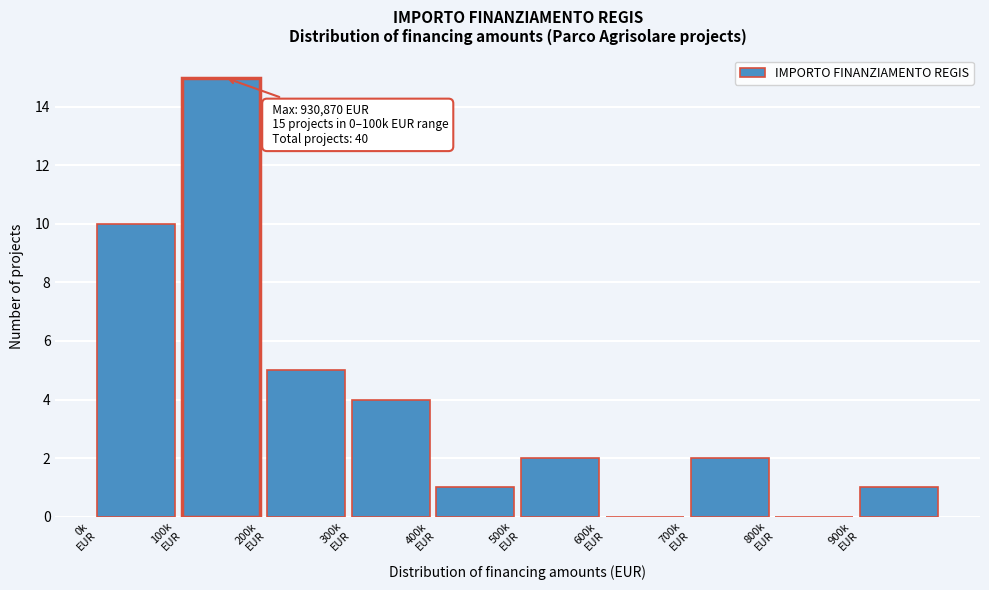

What is the greatest value displayed?

15